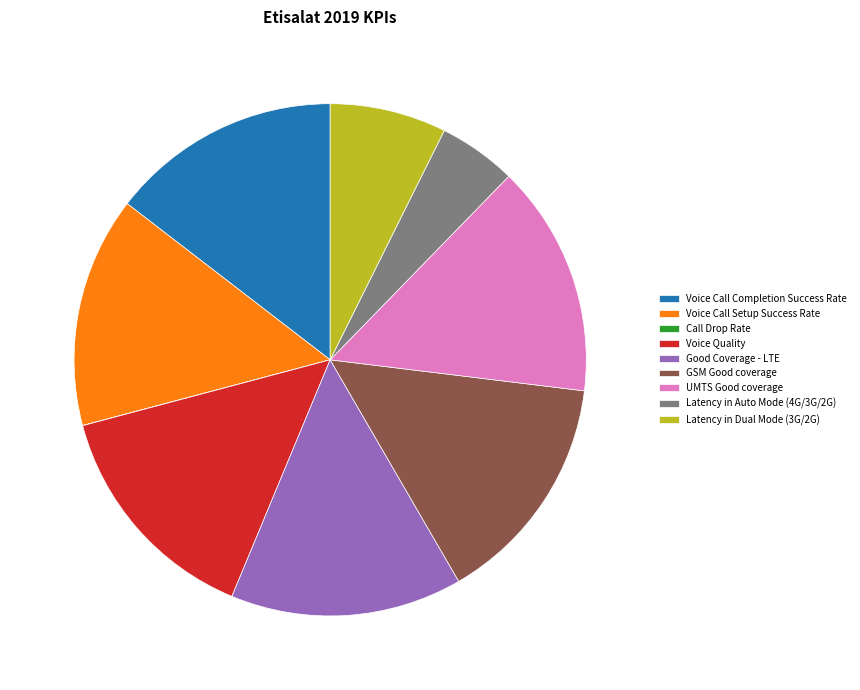

Does Voice Quality represent more than half of the total?

No